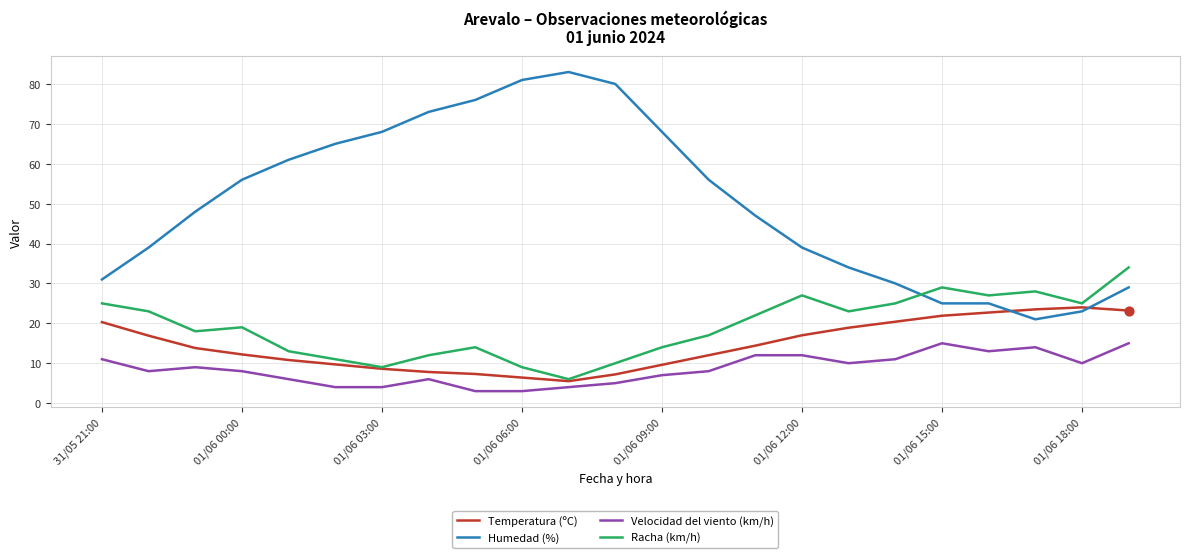

True or false: Racha (km/h) and Velocidad del viento (km/h) cross at least once.

False